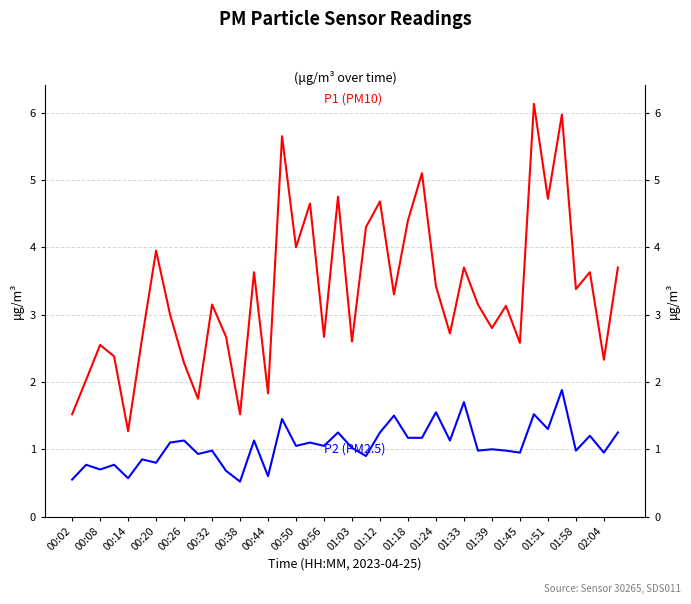

How many interior local peaks does the P1 (PM10) series have?

14